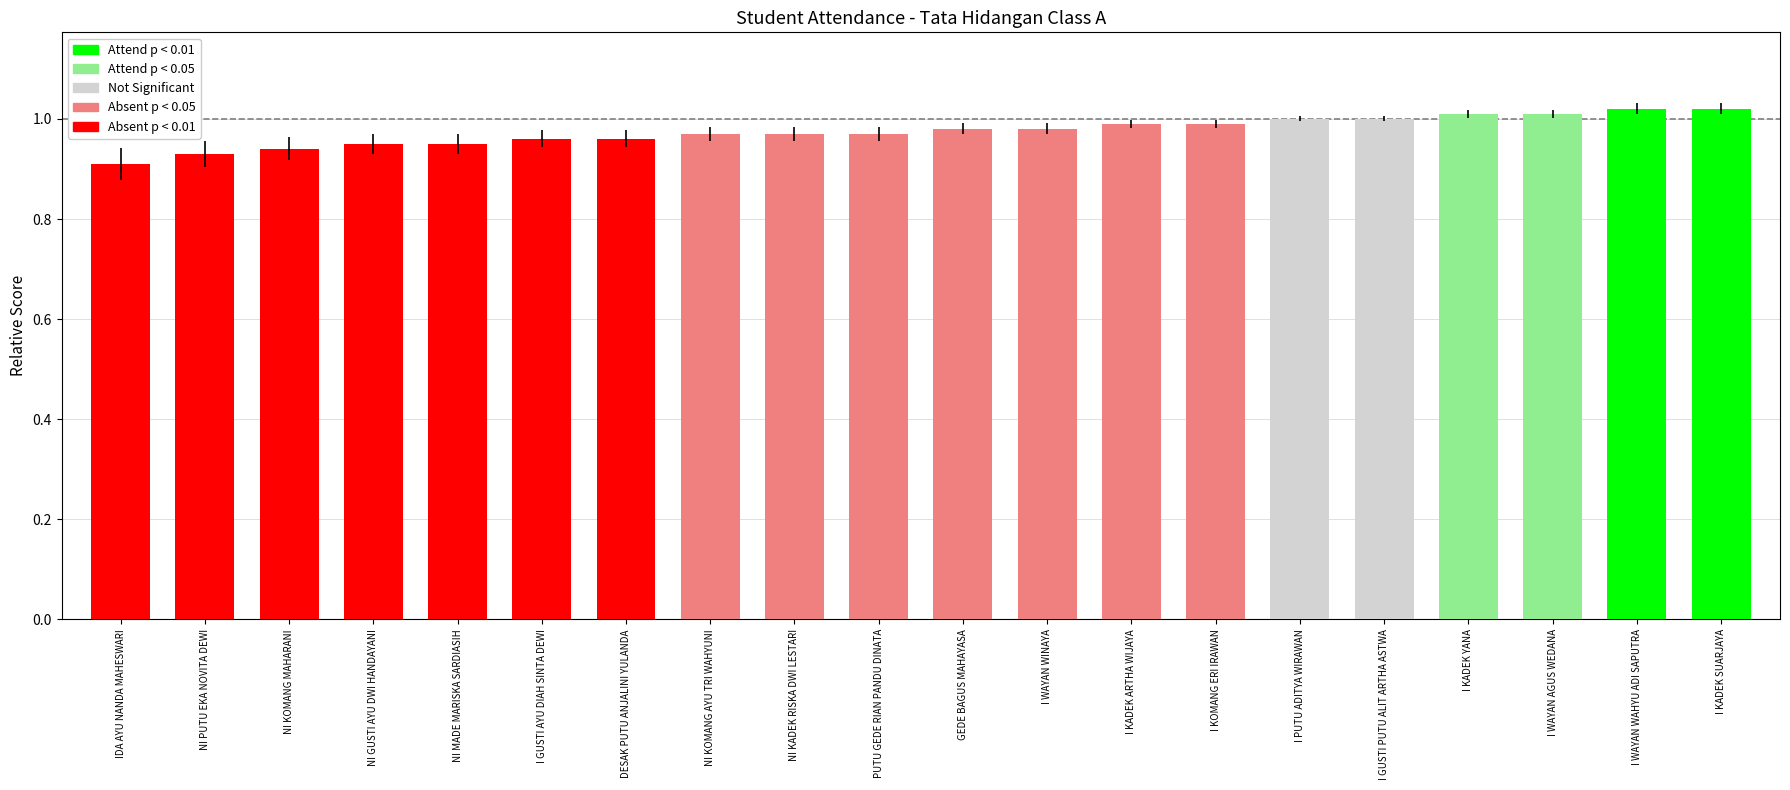

At which category does the chart reach its minimum across all series?

IDA AYU NANDA MAHESWARI